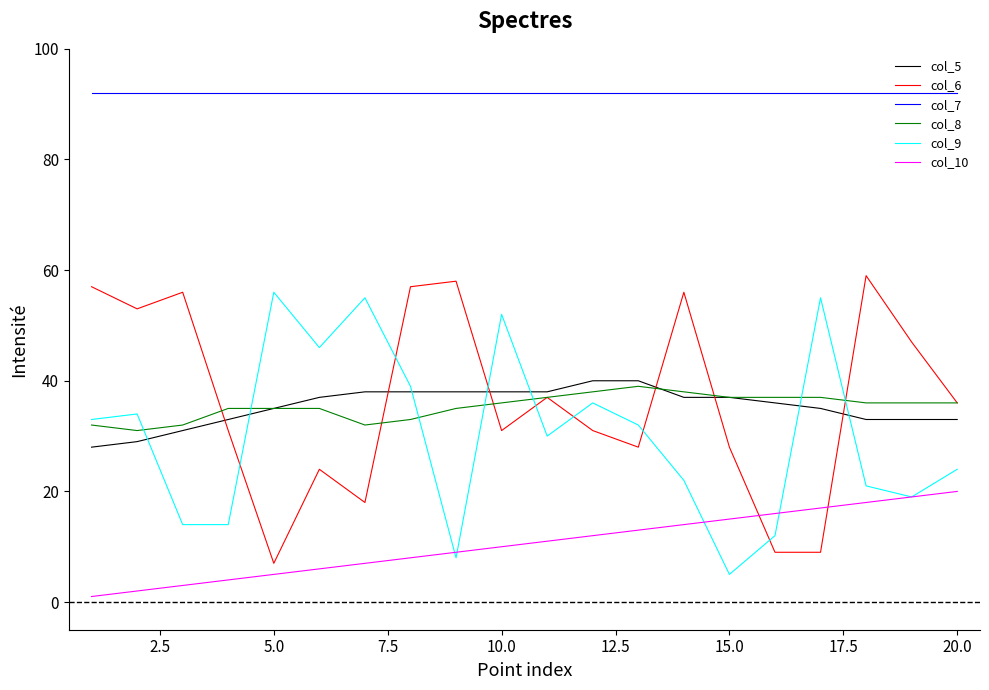

Does the chart display data point markers on the line(s)?

No